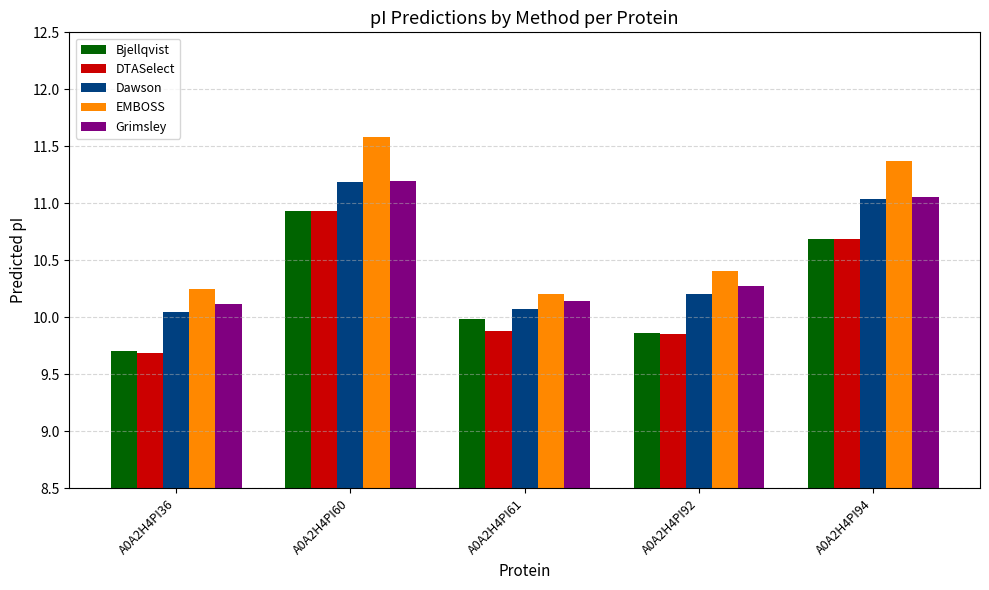

Does the chart contain any negative values?

No